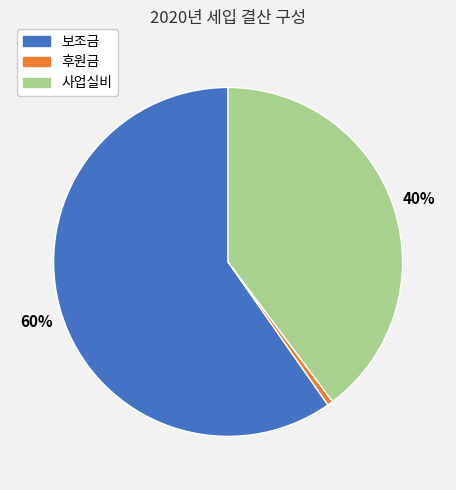

To the nearest percent, what portion does 사업실비 represent?

40%